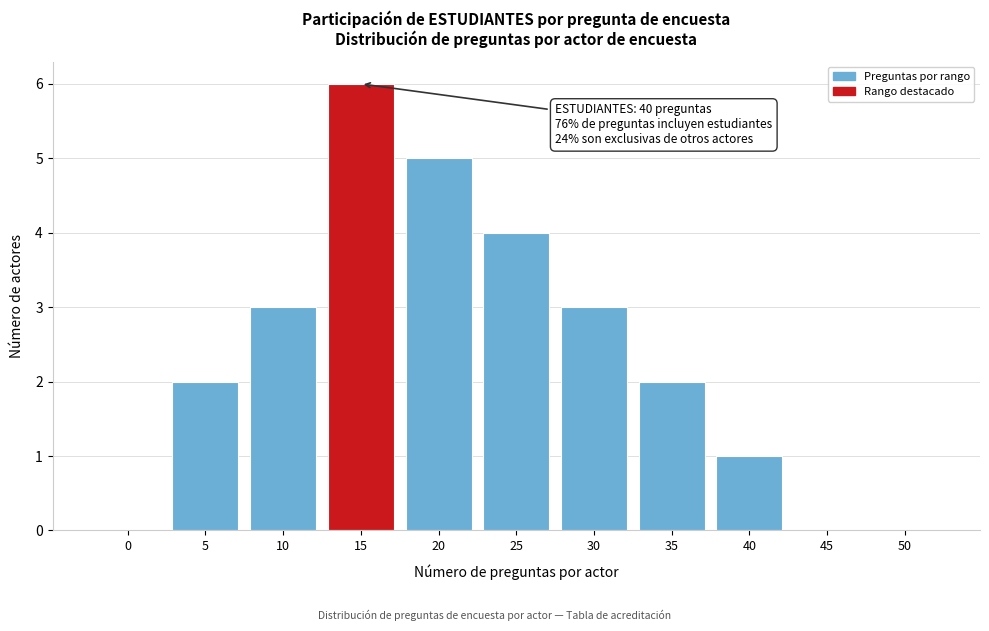

Reading left to right, list all the values displayed in this chart.

0=0	5=2	10=3	15=6	20=5	25=4	30=3	35=2	40=1	45=0	50=0